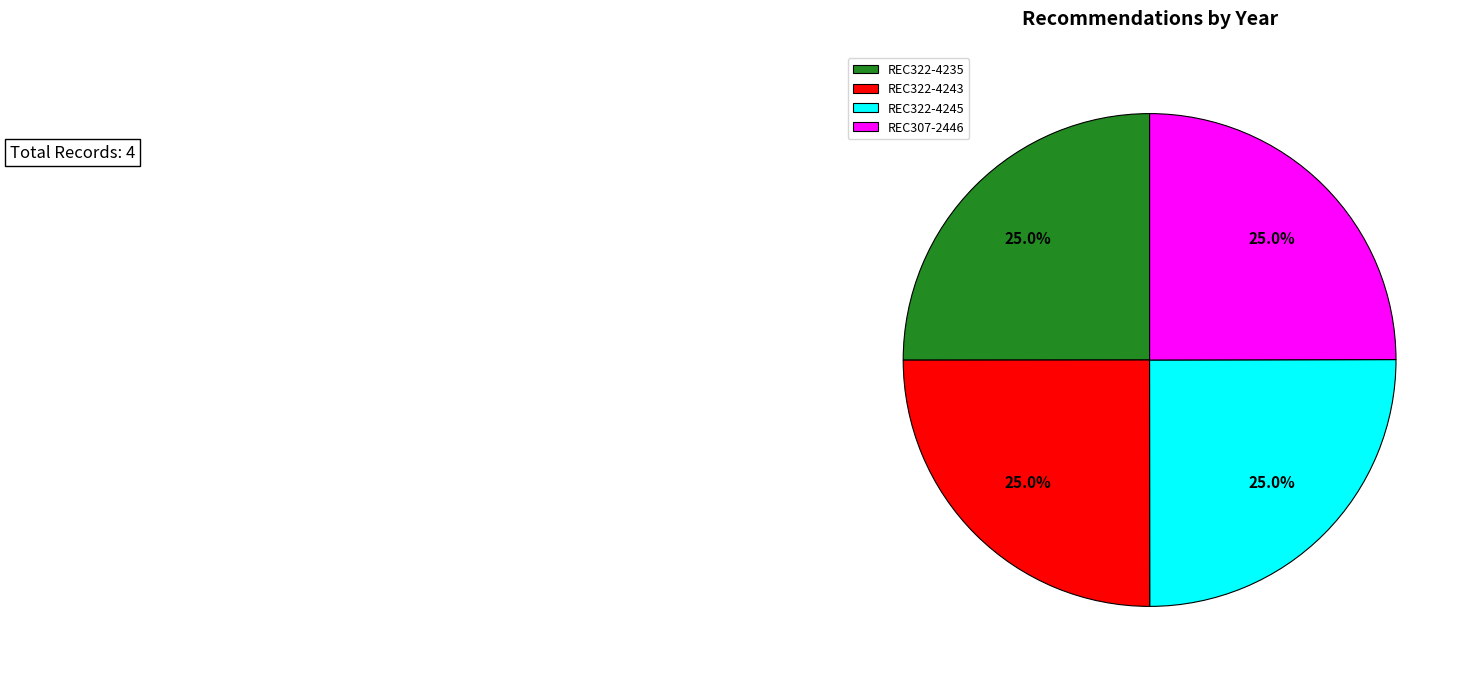

Approximately how many times larger is the value at REC322-4245 compared to REC307-2446?

1.0